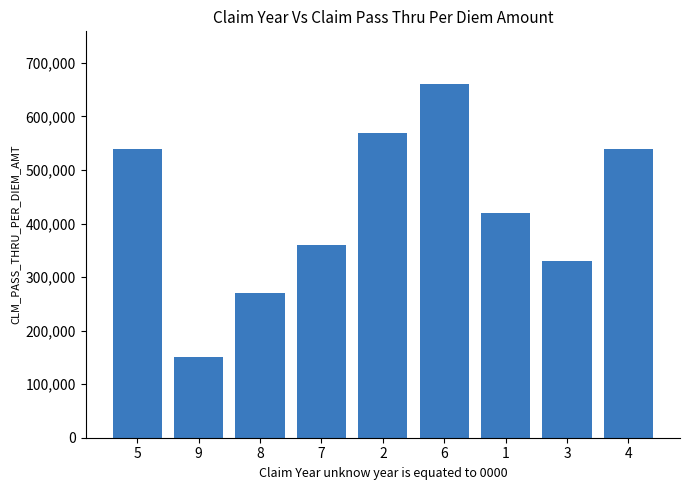

What is the value of the 2nd bar from the left?

150000